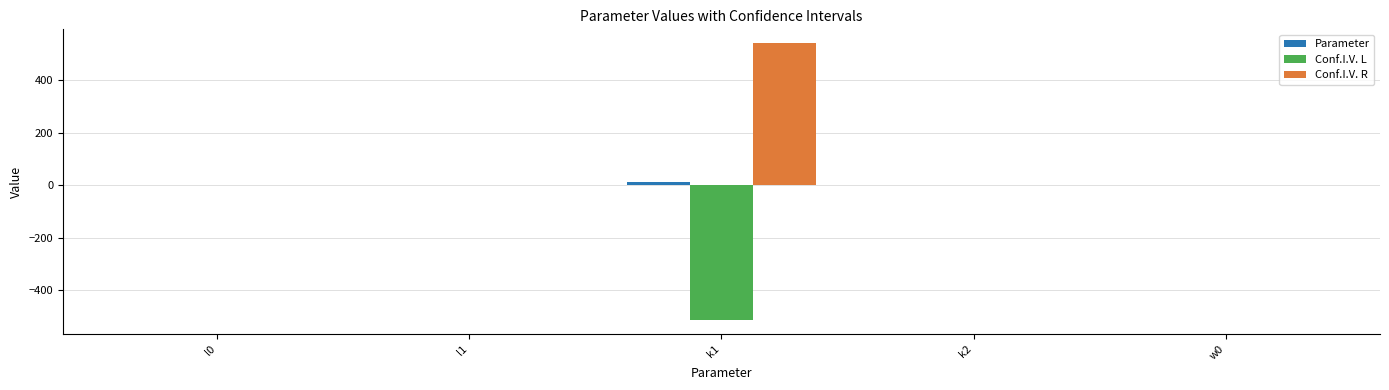

What is the sum of all Conf.I.V. R values?

541.5